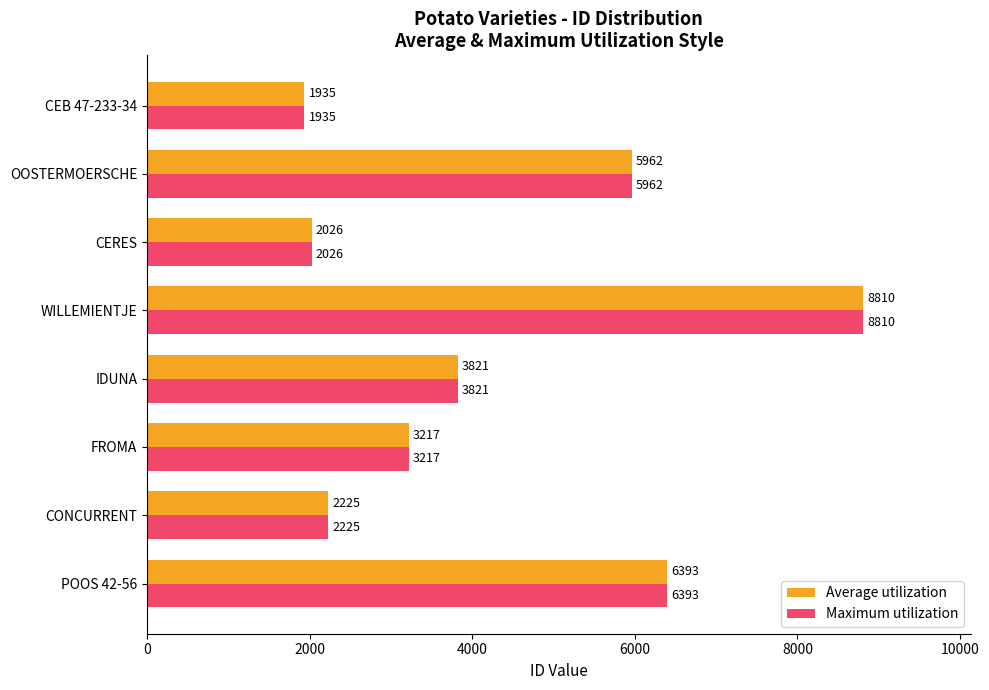

What is the minimum value for Maximum utilization?

1935